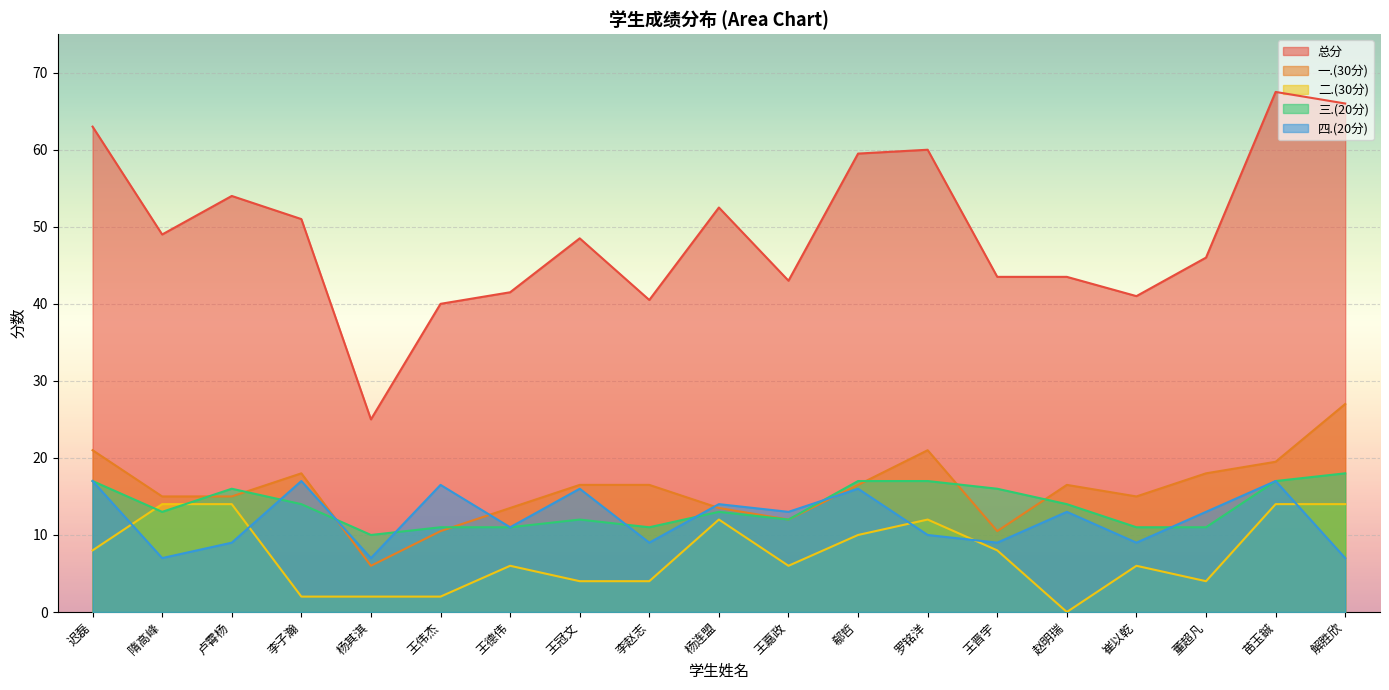

What is the value of the 二.(30分) point at the 2nd from the left?

14.0